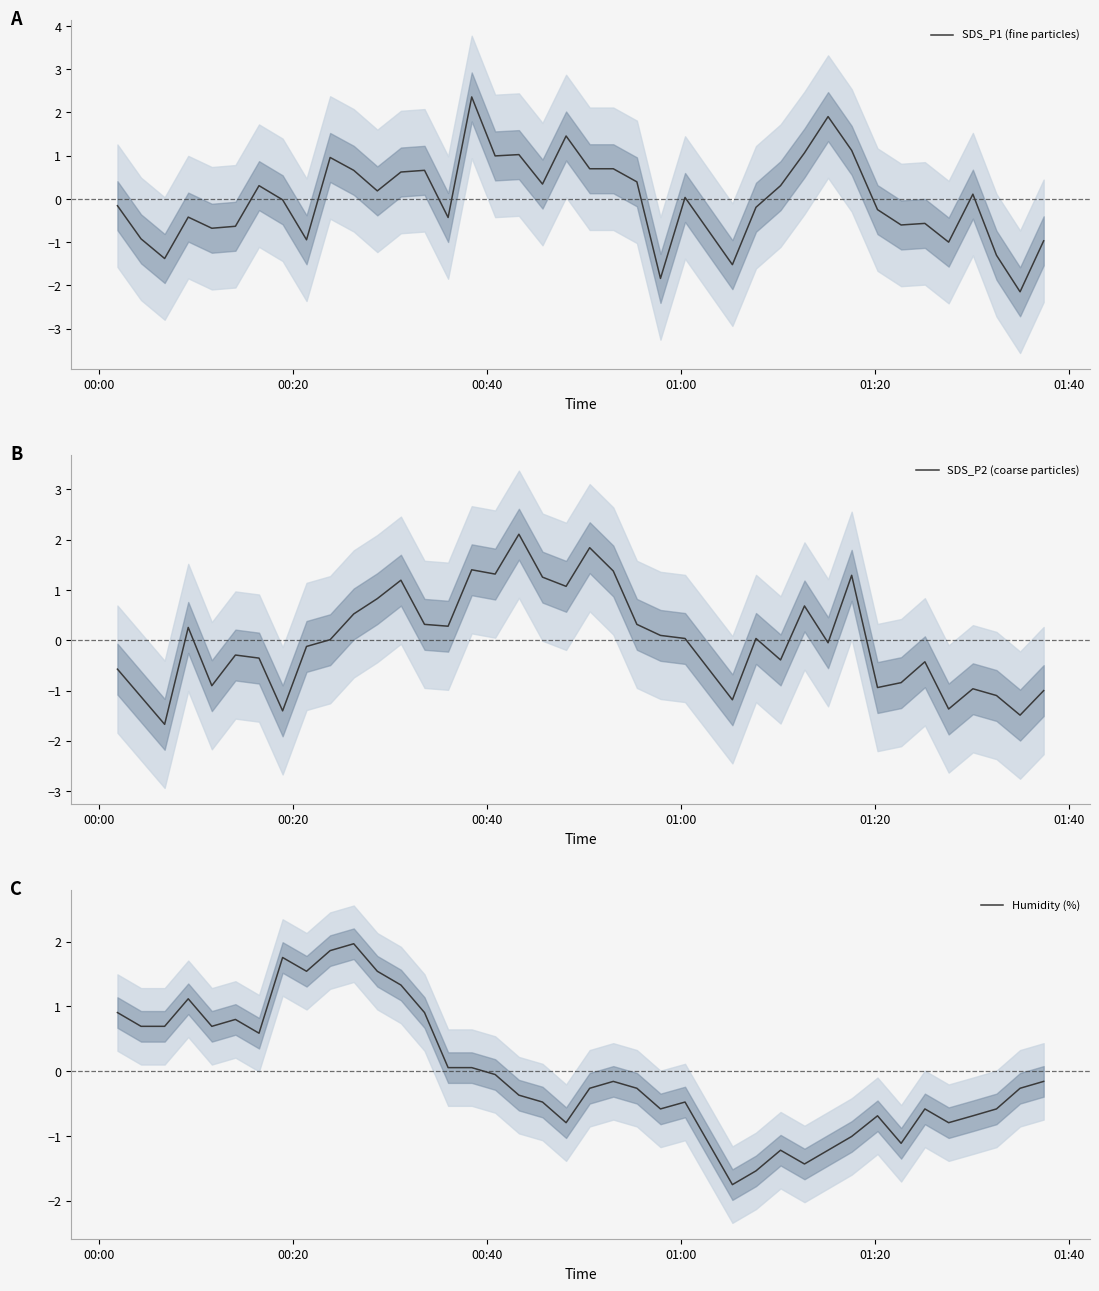

Does the chart display data point markers on the line(s)?

No